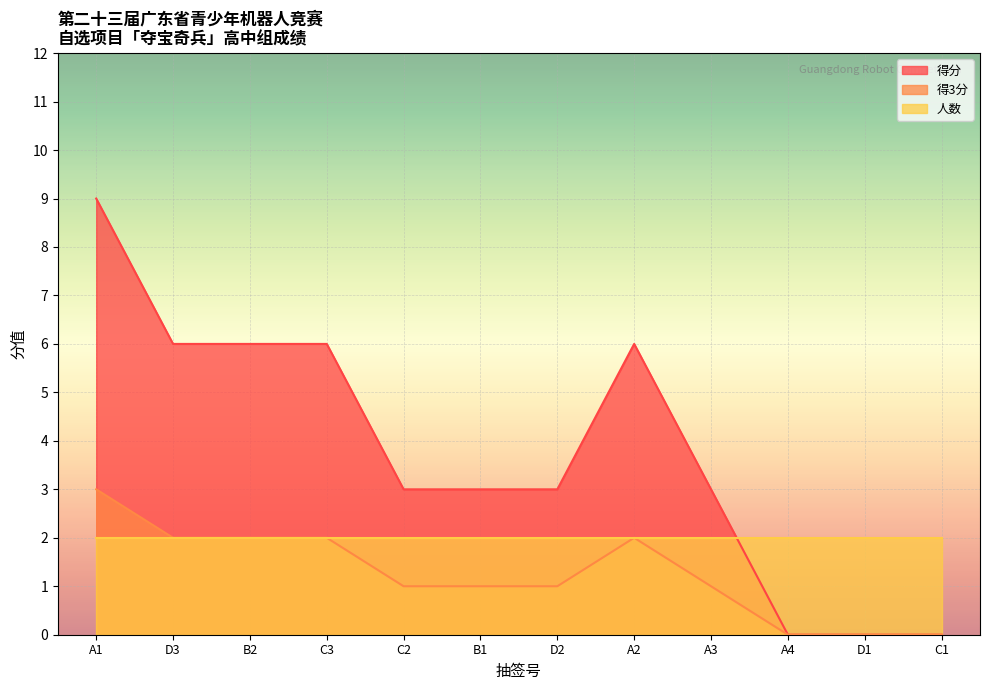

True or false: 得分 and 得3分 intersect in this chart.

False